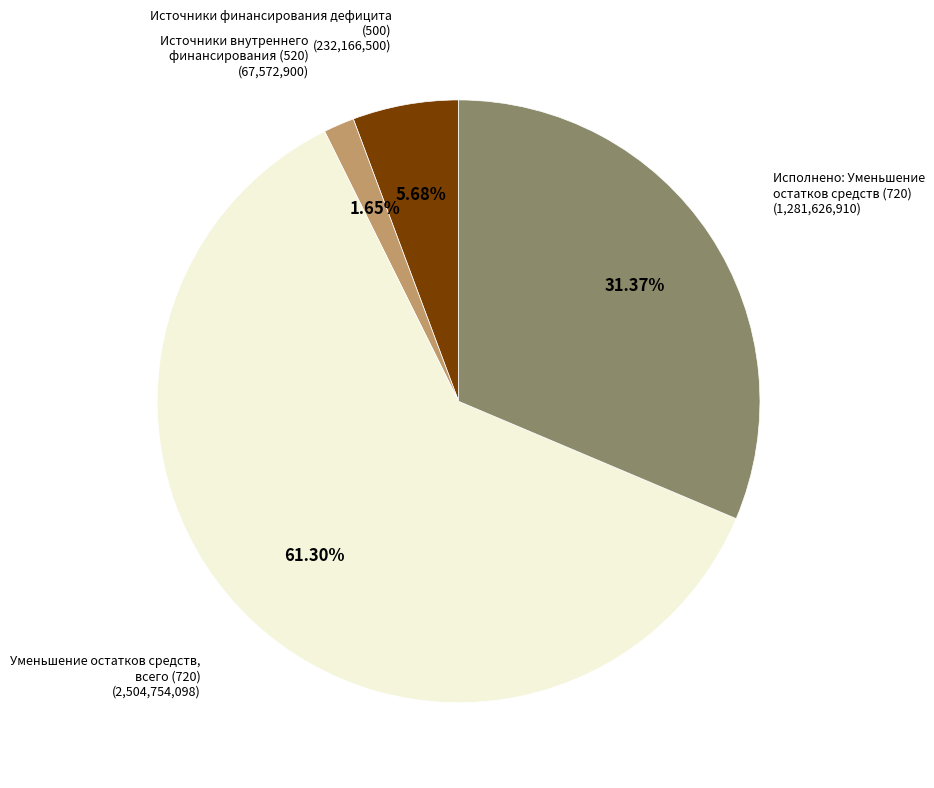

Count the number of slices in the pie.

4